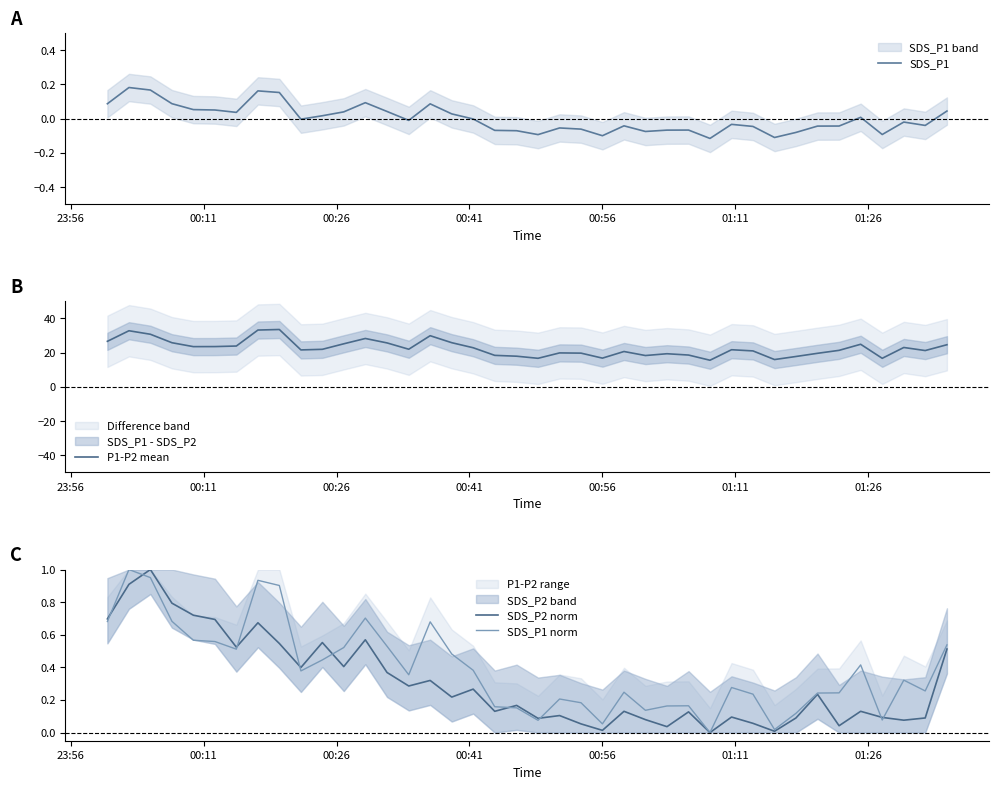

What is the maximum value shown in the chart?

33.5